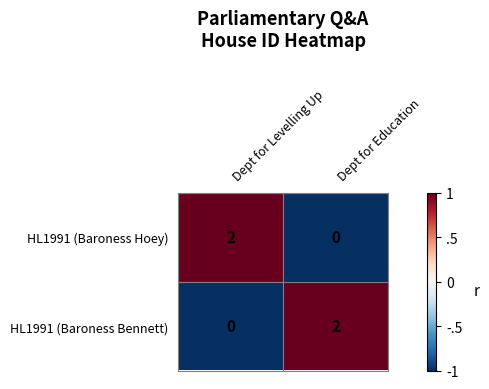

Where is HL1991 (Baroness Bennett) nearest to the value 1?

Dept for Levelling Up